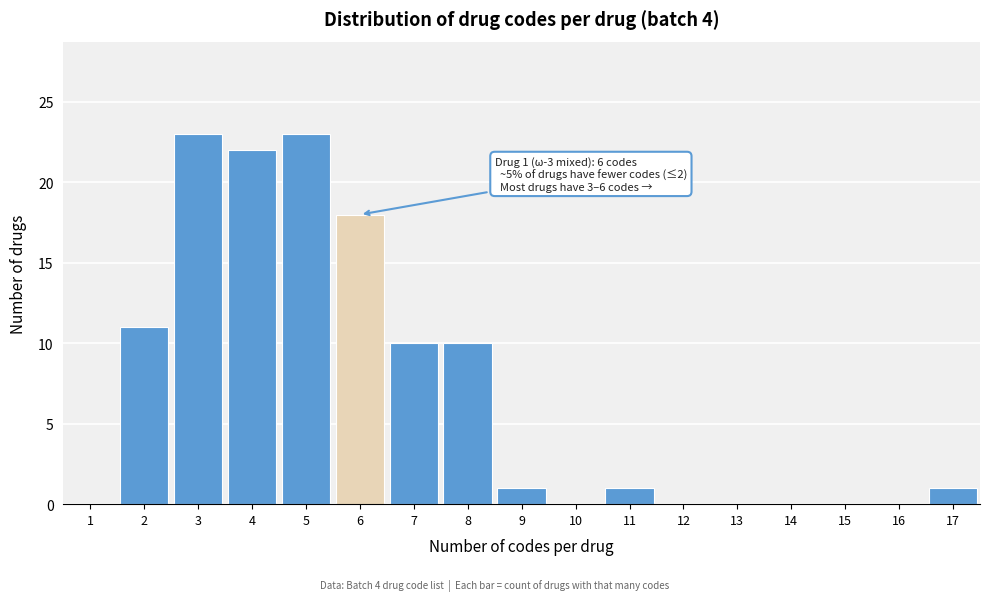

Reading left to right, extract all data points from this chart.

1=0	2=11	3=23	4=22	5=23	6=18	7=10	8=10	9=1	10=0	11=1	12=0	13=0	14=0	15=0	16=0	17=1